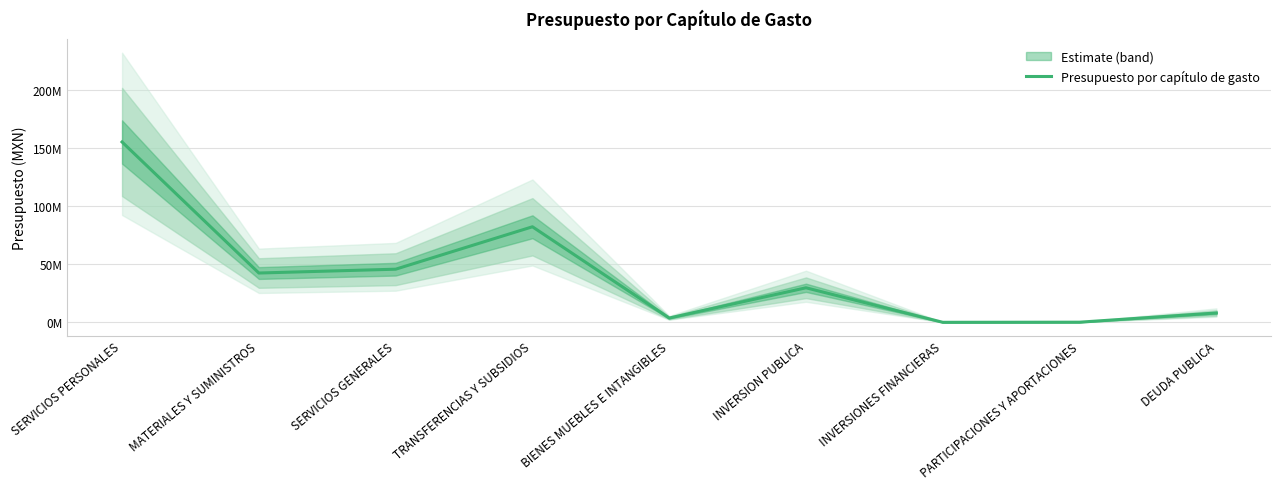

Reading left to right, list all the values displayed in this chart.

SERVICIOS PERSONALES=155146749	MATERIALES Y SUMINISTROS=42399525	SERVICIOS GENERALES=45690452	TRANSFERENCIAS Y SUBSIDIOS=82188735	BIENES MUEBLES E INTANGIBLES=3673001	INVERSION PUBLICA=29693273	INVERSIONES FINANCIERAS=1	PARTICIPACIONES Y APORTACIONES=100010	DEUDA PUBLICA=8018254